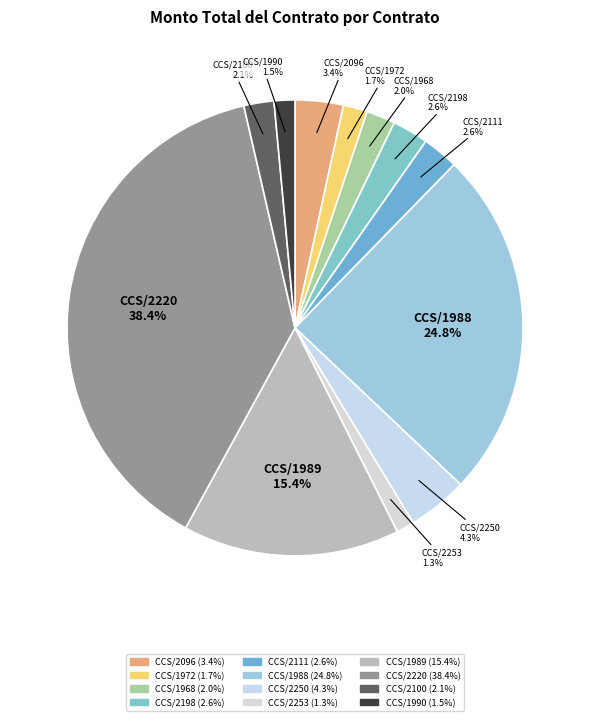

Between CCS/1972 and CCS/2250, which is larger?

CCS/2250